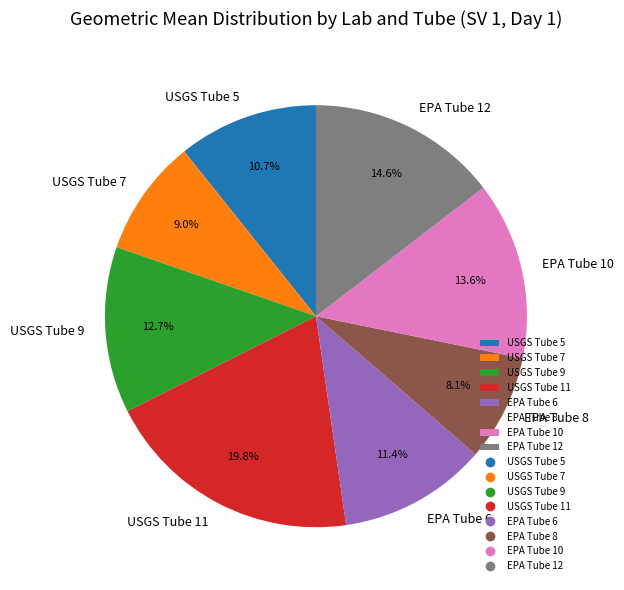

Is it true that EPA Tube 8 is 8% of the pie?

True